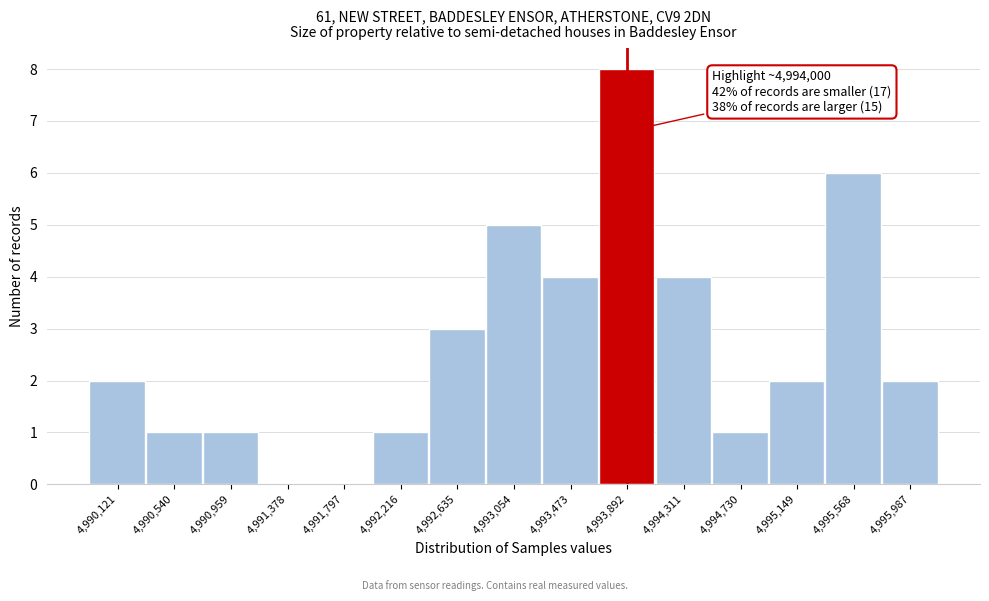

Reading left to right, list all the values displayed in this chart.

4,990,121=2	4,990,540=1	4,990,959=1	4,991,378=0	4,991,797=0	4,992,216=1	4,992,635=3	4,993,054=5	4,993,473=4	4,993,892=8	4,994,311=4	4,994,730=1	4,995,149=2	4,995,568=6	4,995,987=2